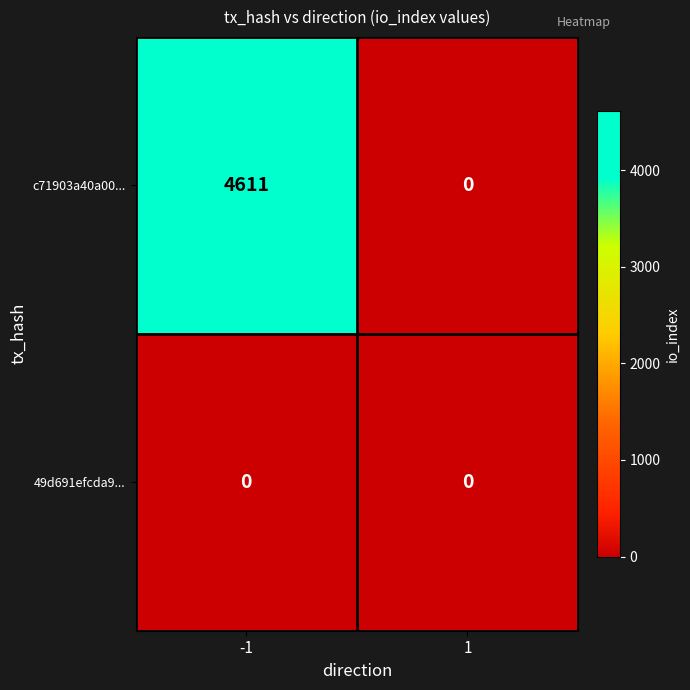

Which series changed the most between -1 and 1?

c71903a40a00...